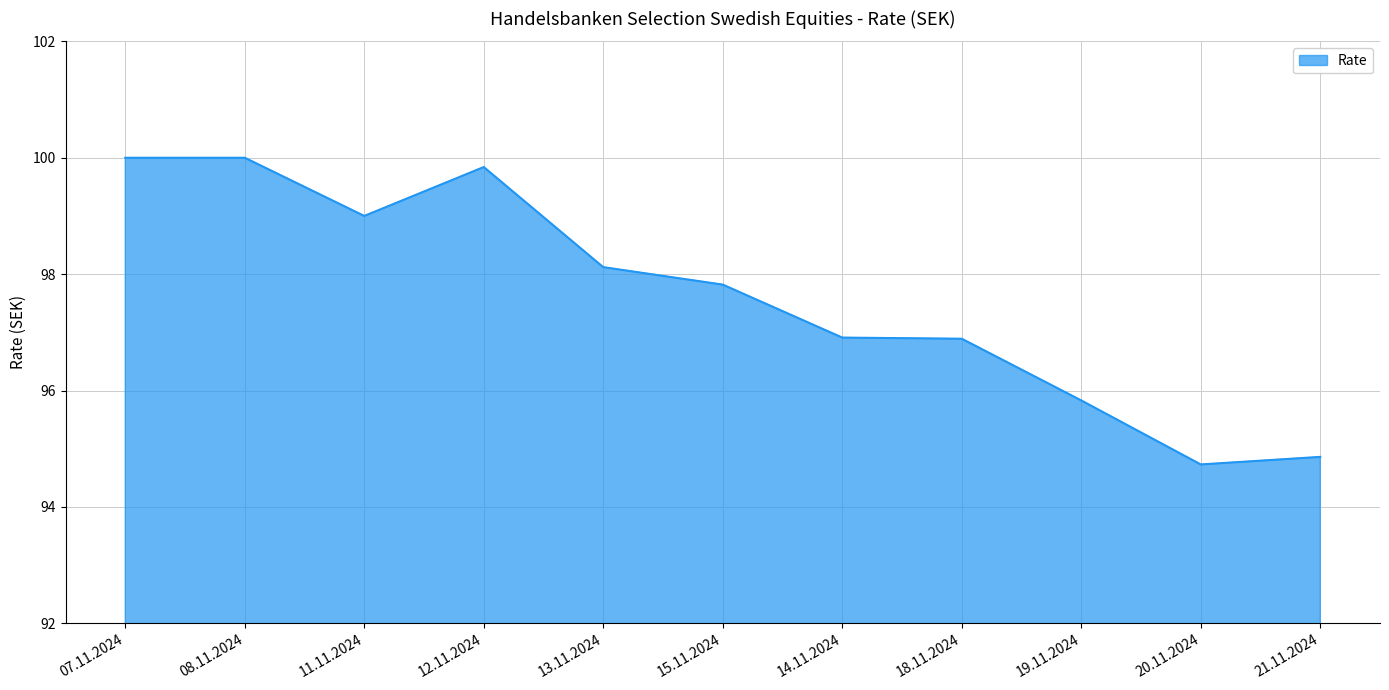

Reading left to right, what are all the values shown in this chart?

07.11.2024=100.0	08.11.2024=100.0	11.11.2024=99.0	12.11.2024=99.8	13.11.2024=98.1	15.11.2024=97.8	14.11.2024=96.9	18.11.2024=96.9	19.11.2024=95.8	20.11.2024=94.7	21.11.2024=94.9